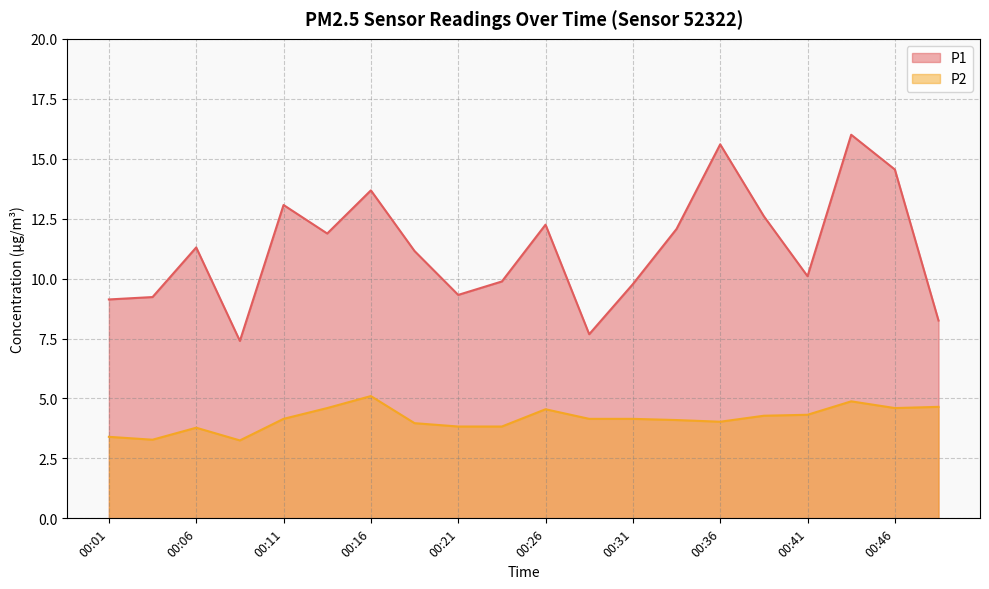

What is the highest value of the P1 series?

16.0